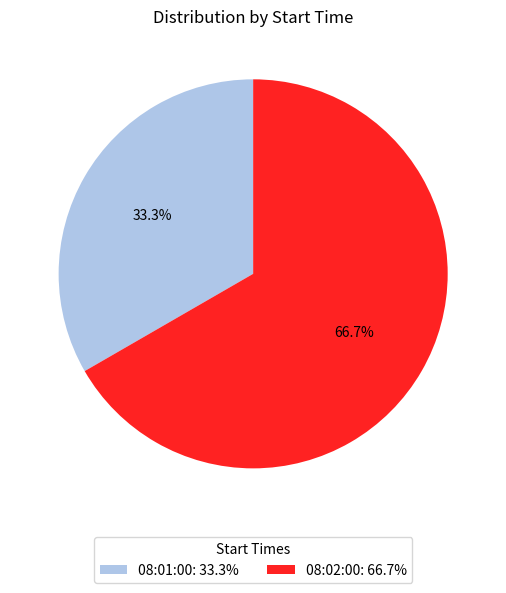

True or false: 08:01:00 accounts for 33% of the total.

True